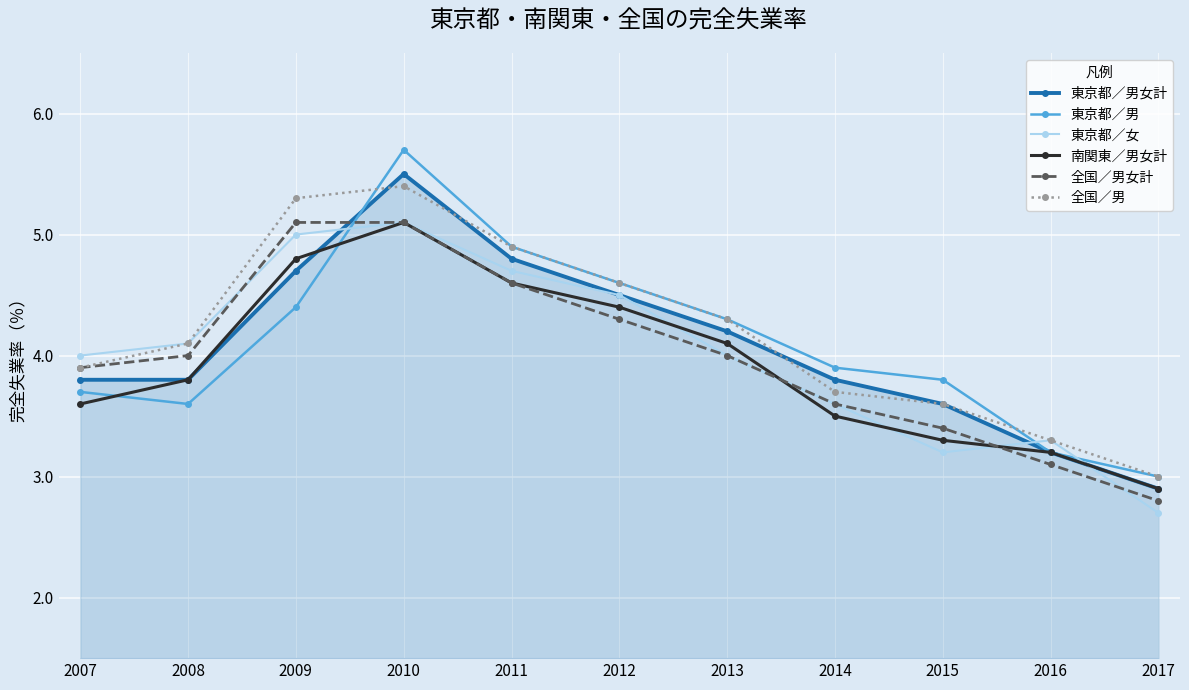

Count the number of data series in this chart.

6